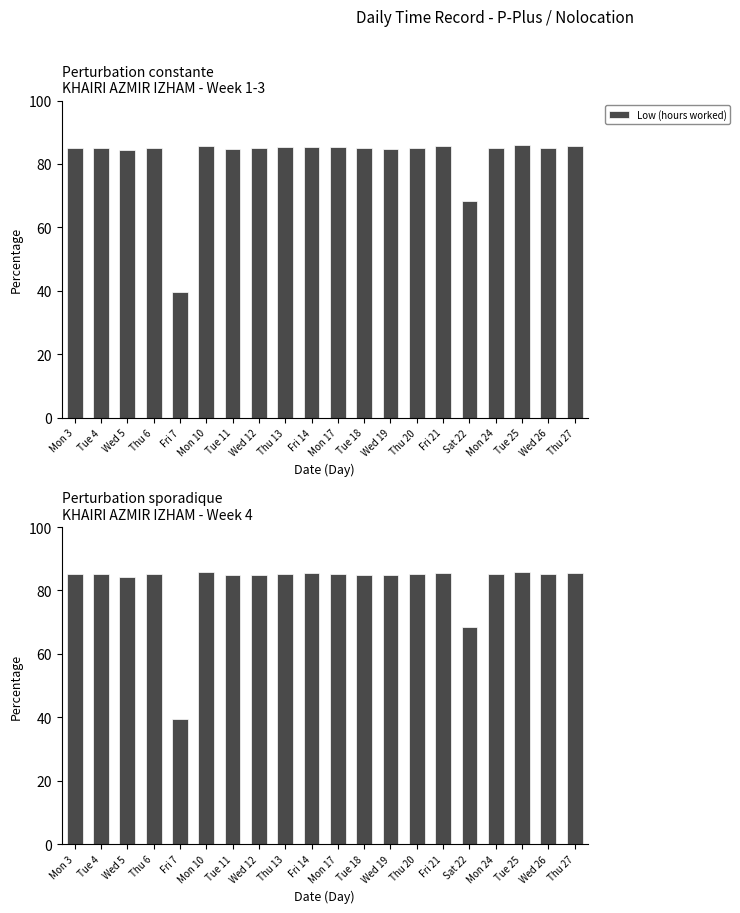

What is the smallest value displayed?

39.5